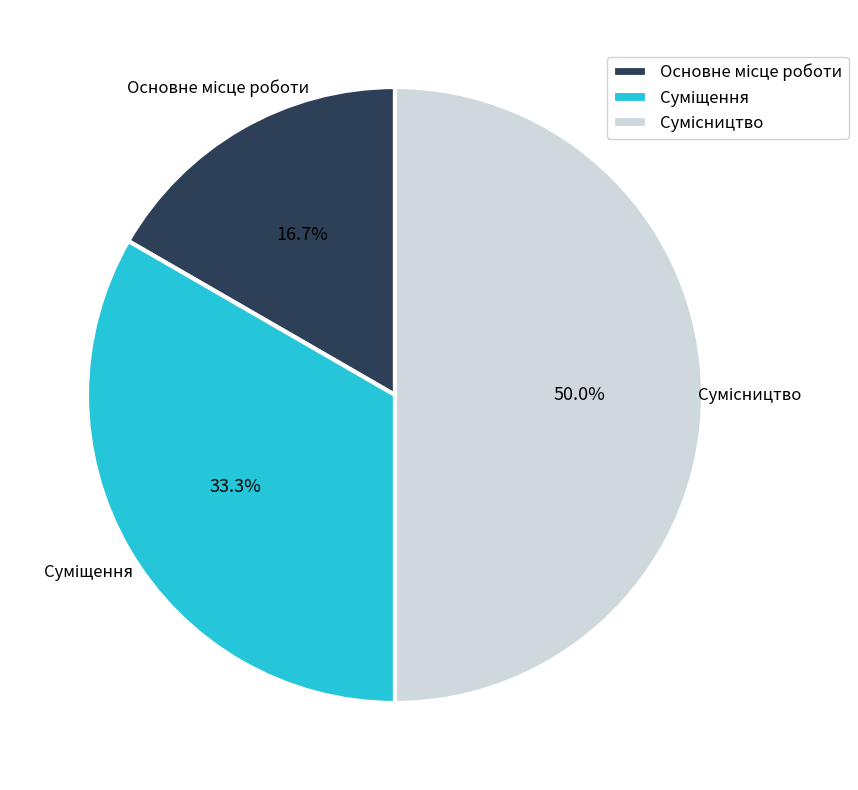

How many slices are in this pie chart?

3